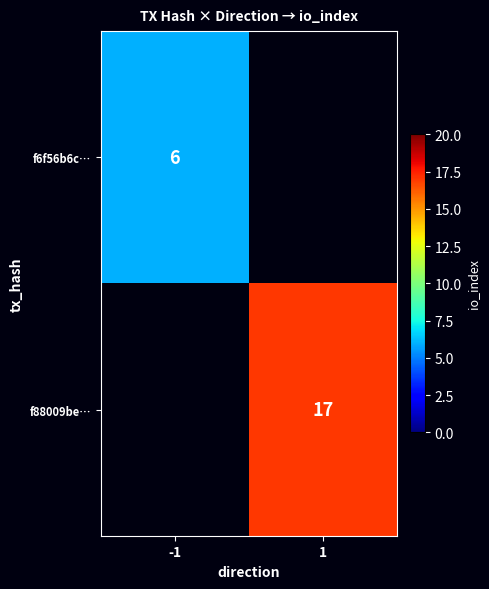

Is it true that f88009be… equals 8 at 1?

False